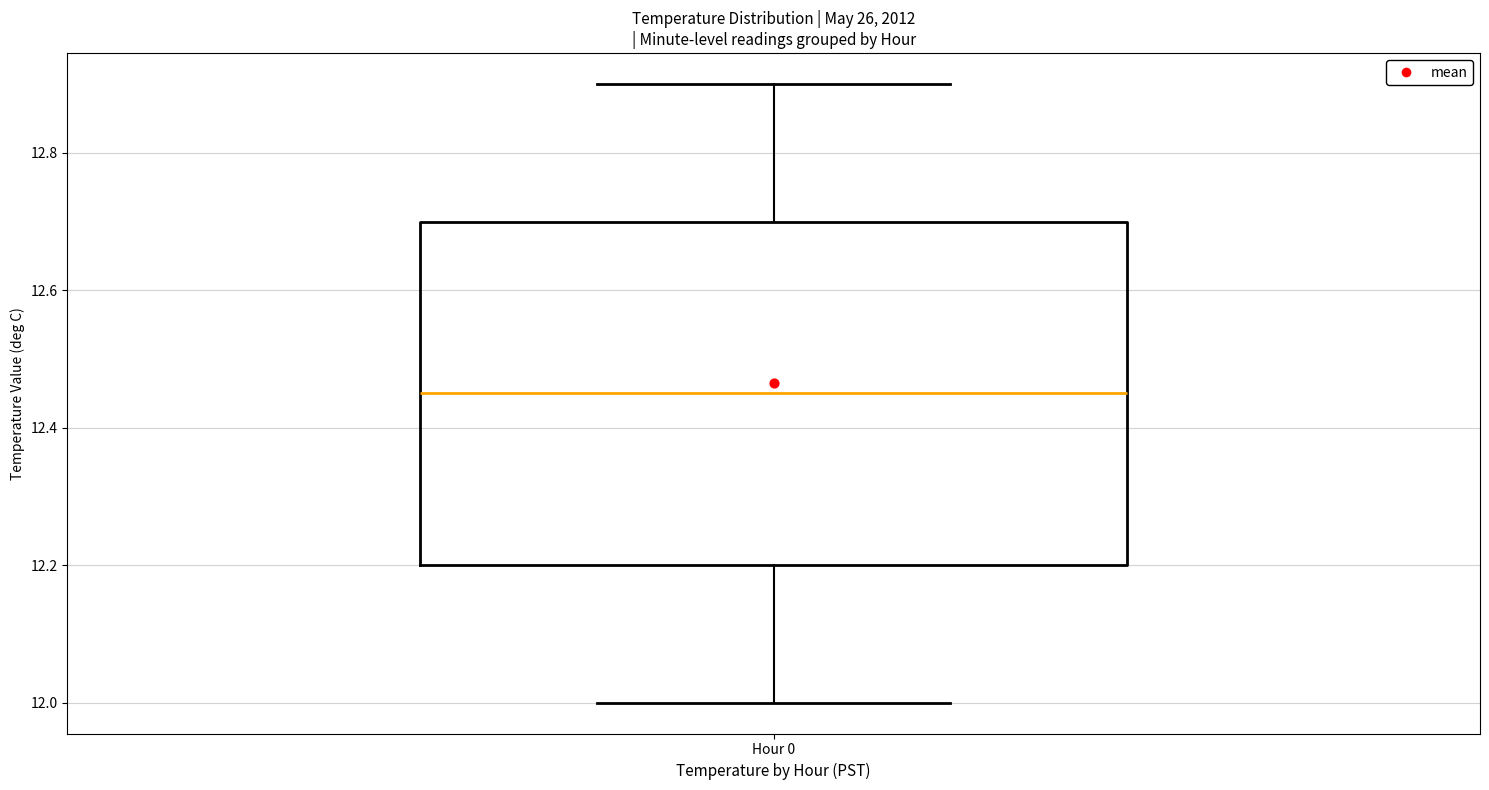

Transcribe this box plot: give where the median line is, the range the box spans, and where the two whiskers end, as read against the y-axis. The values are not printed on the chart, so give them approximately, as read against the axis.

median 12.46, box 12.20 to 12.70, whiskers 12.00 to 12.90